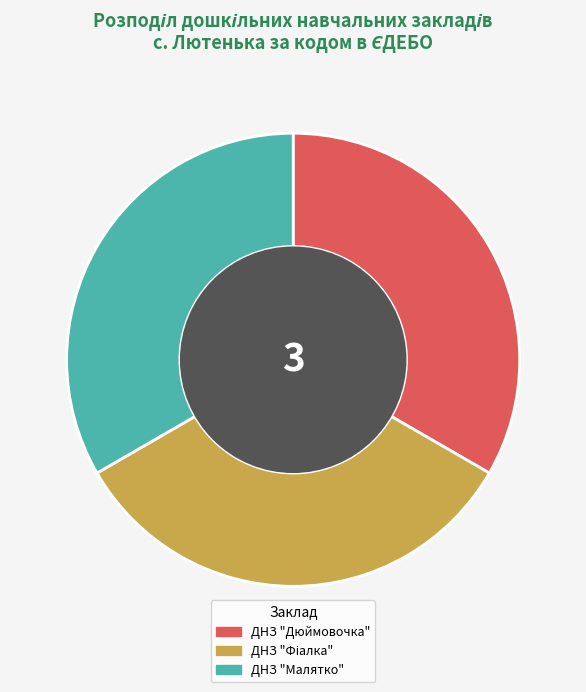

The ДНЗ "Малятко" slice represents 42% of the pie. True or false?

False